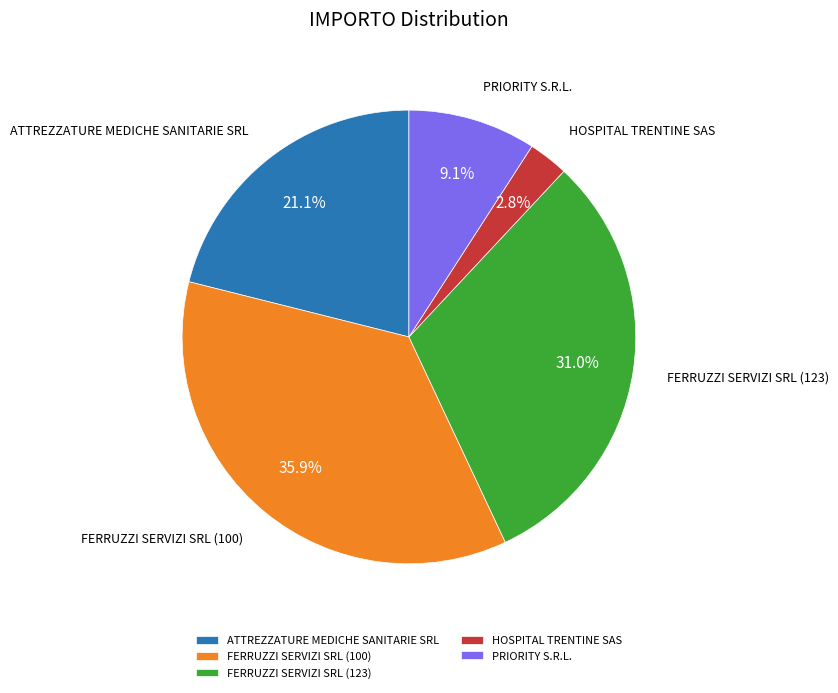

Which has a higher value, HOSPITAL TRENTINE SAS or PRIORITY S.R.L.?

PRIORITY S.R.L.